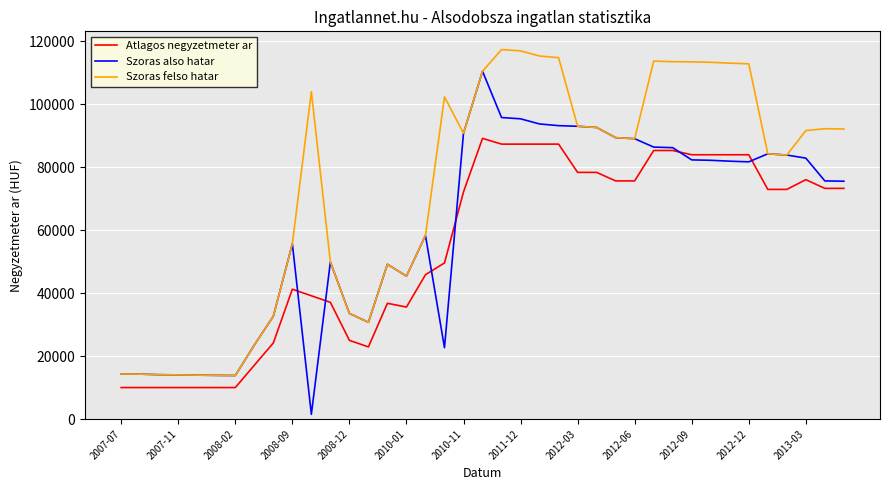

In Szoras also hatar, how many points are lower than both neighbors (excluding endpoints)?

6